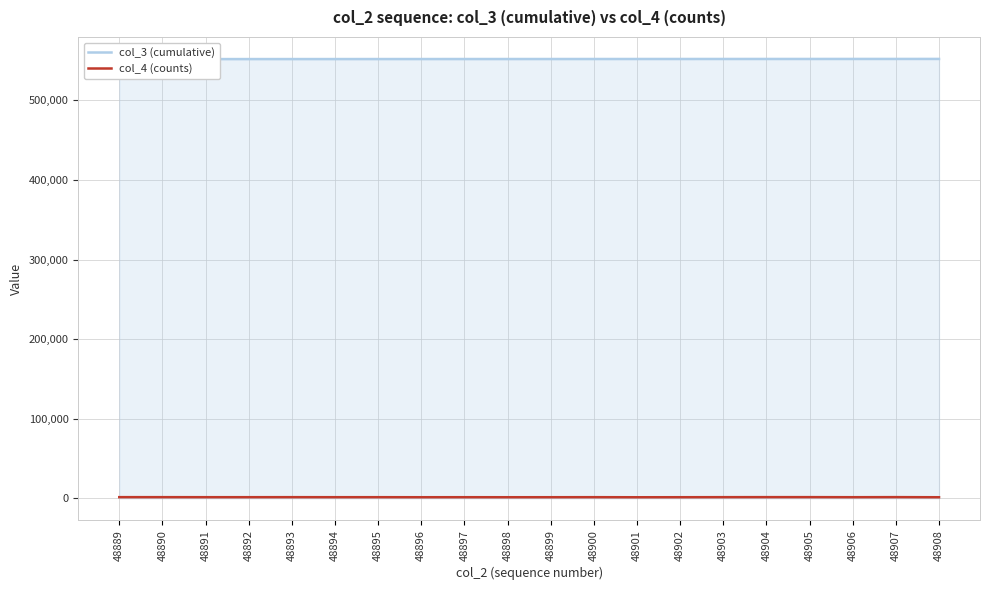

True or false: col_3 (cumulative) has more than 1 points higher than both neighbors.

False